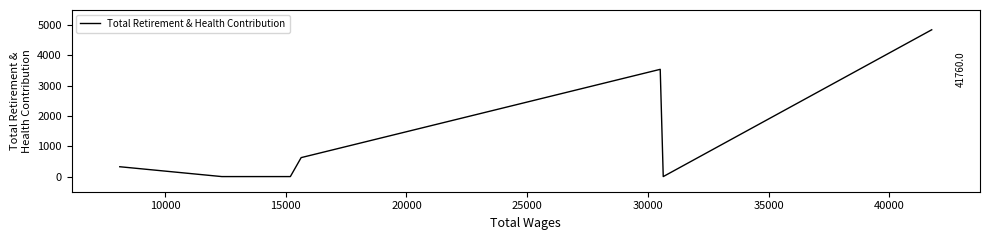

What is the maximum value shown in the chart?

4847